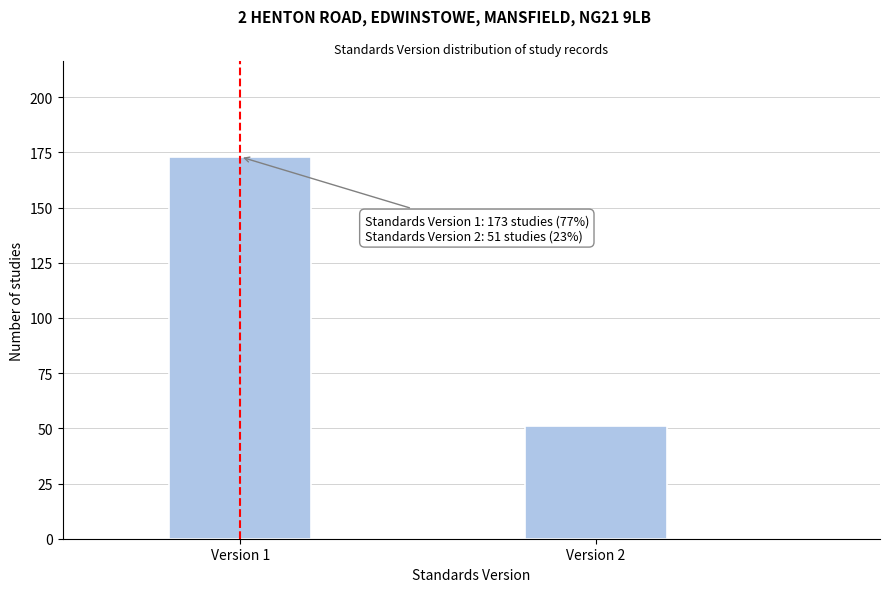

Reading right to left, list all the values displayed in this chart.

51	173